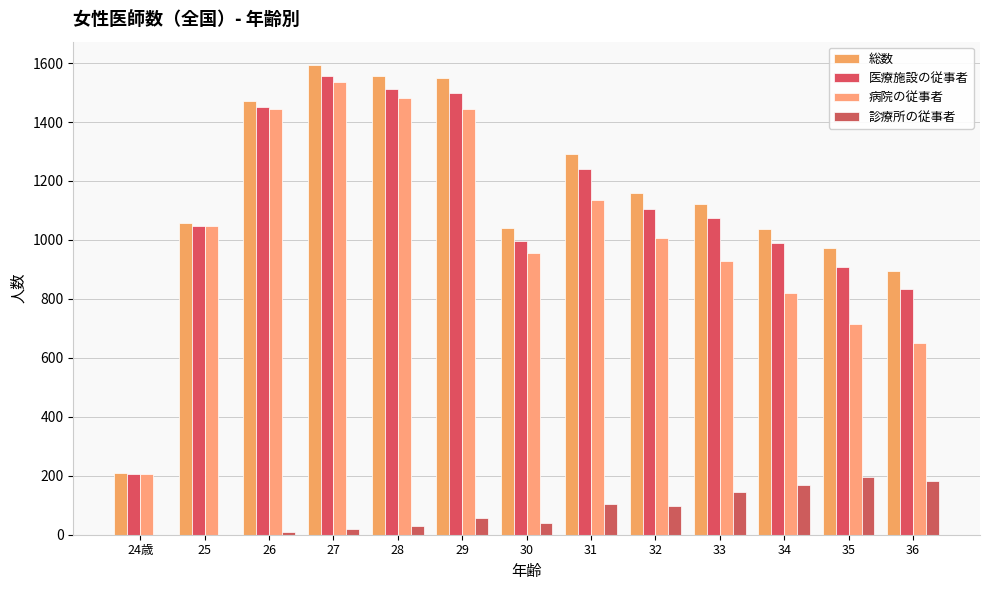

How many groups of bars are there?

13